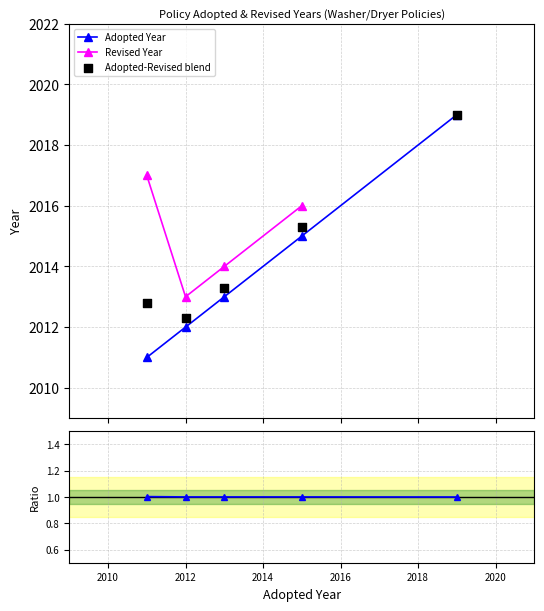

At how many categories does at least one series exceed 1760?

5